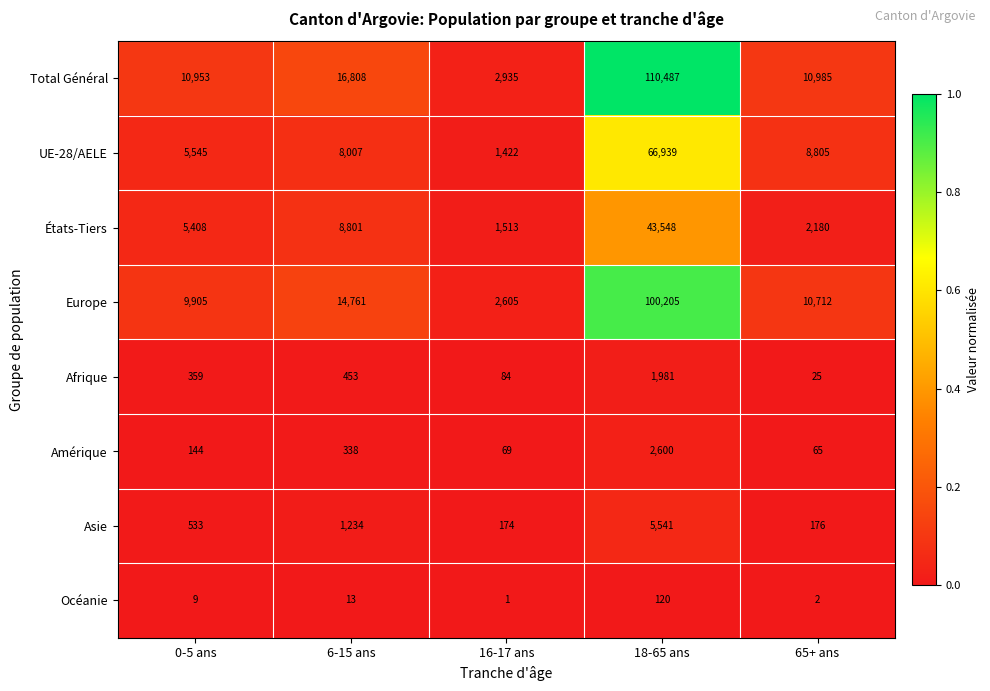

At which category is the sum across all series the highest?

18-65 ans